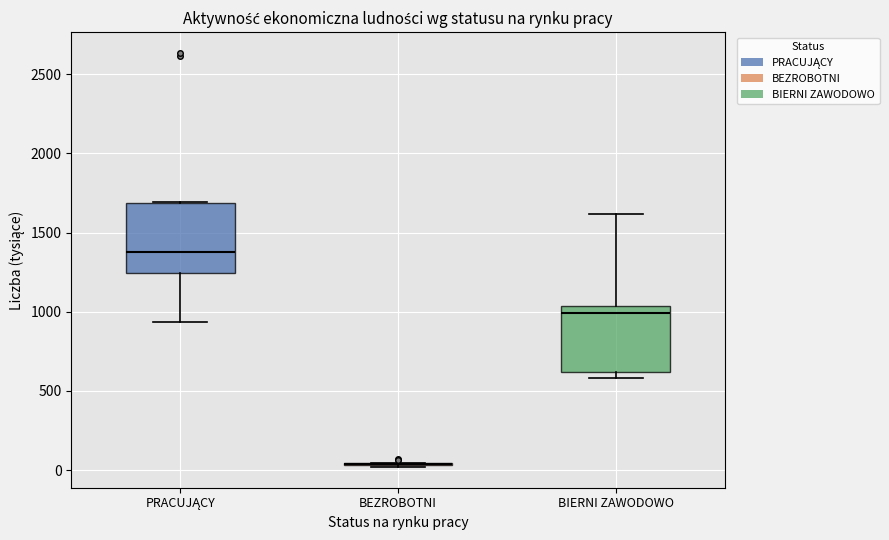

Reading left to right, transcribe this box plot: for each box, give where its median line is, the range the box spans, and where its two whiskers end, as read against the y-axis. The values are not printed on the chart, so give them approximately, as read against the axis.

PRACUJĄCY: median 1400, box 1250 to 1700, whiskers 950 to 1700
BEZROBOTNI: box collapsed to a line at 50, whiskers 0 to 50
BIERNI ZAWODOWO: median 1000, box 600 to 1050, whiskers 600 (just below the box's lower edge) to 1600